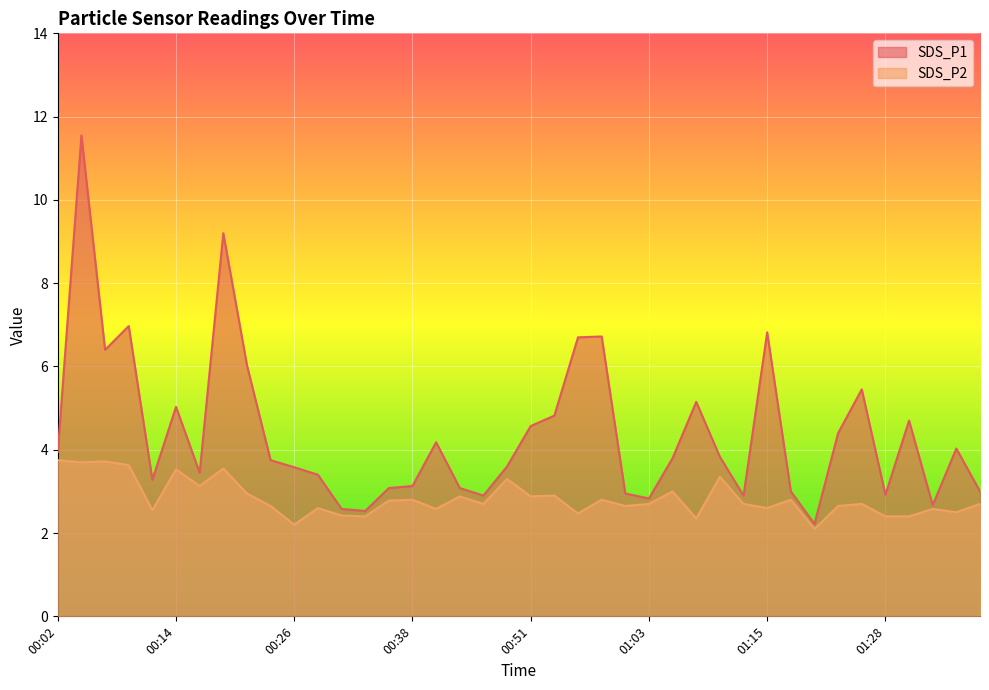

True or false: SDS_P1 and SDS_P2 cross at least once.

False